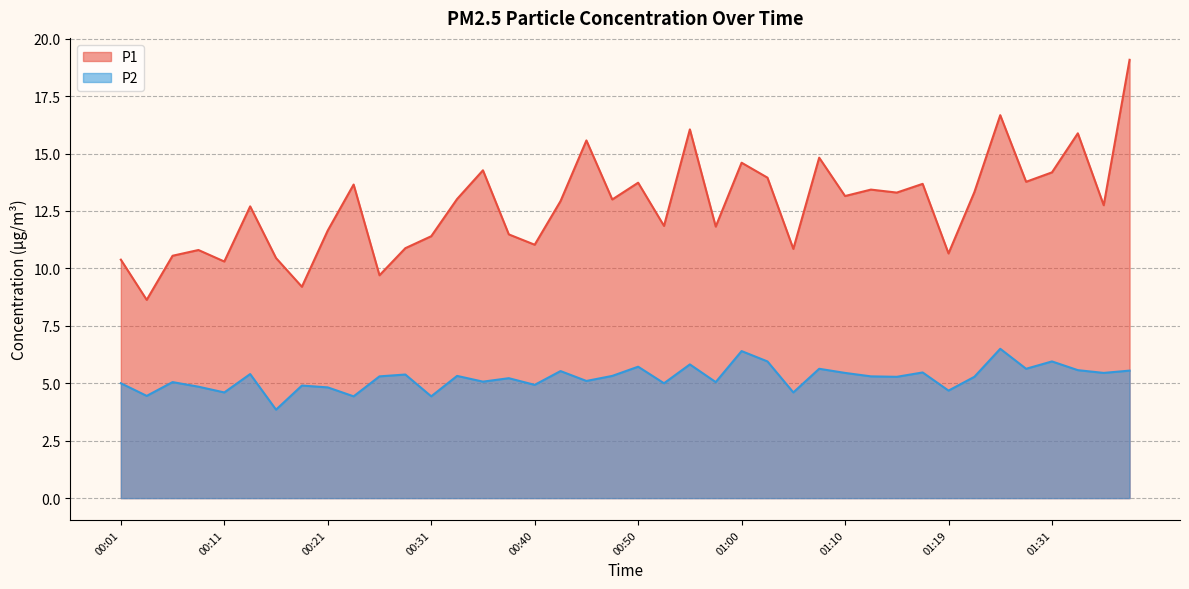

The value of P2 at 01:22 is 1.4. True or false?

False